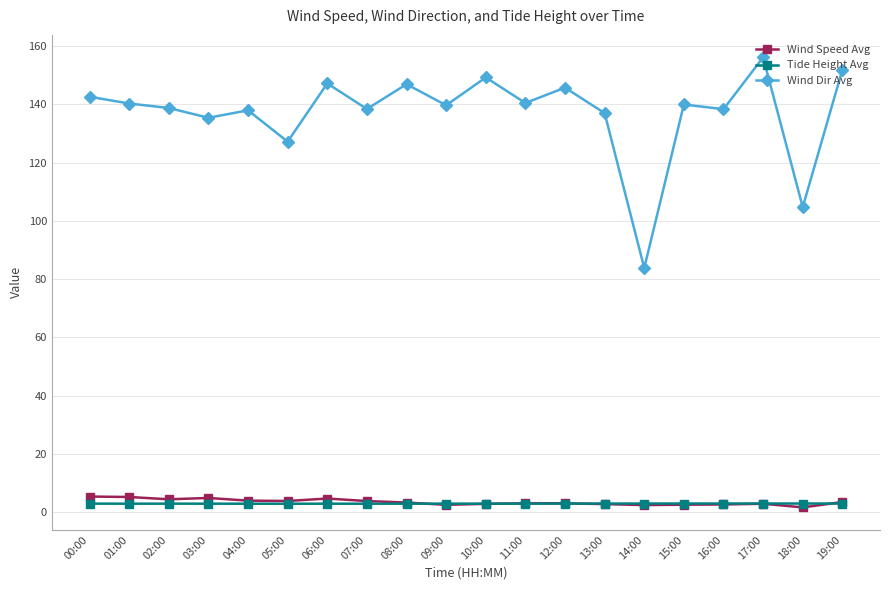

What are all the series names shown in the legend?

Wind Speed Avg, Tide Height Avg, Wind Dir Avg